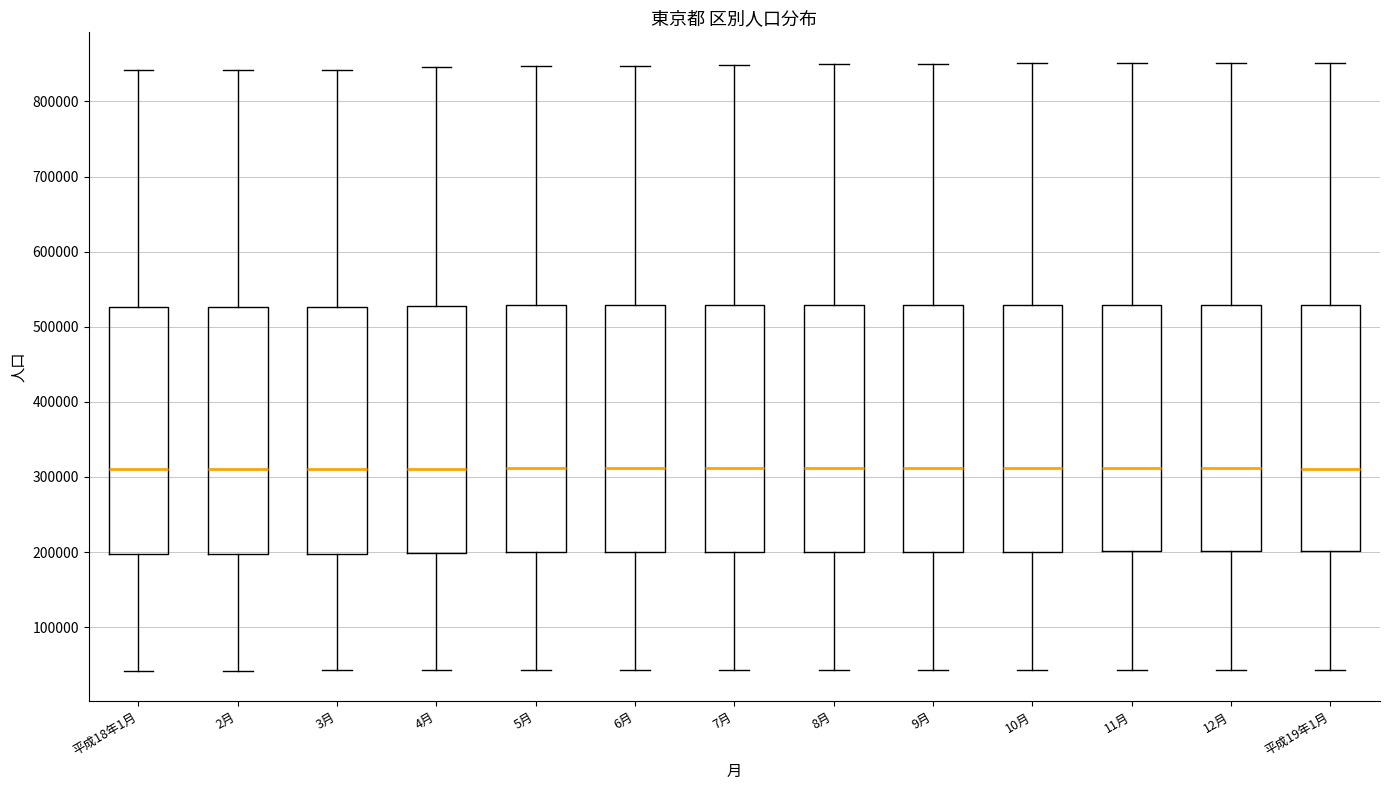

Reading left to right, transcribe this box plot: for each box, give where its median line is, the range the box spans, and where its two whiskers end, as read against the y-axis. The values are not printed on the chart, so give them approximately, as read against the axis.

平成18年1月: median 310000, box 200000 to 530000, whiskers 40000 to 840000
2月: median 310000, box 200000 to 530000, whiskers 40000 to 840000
3月: median 310000, box 200000 to 530000, whiskers 40000 to 840000
4月: median 310000, box 200000 to 530000, whiskers 40000 to 850000
5月: median 310000, box 200000 to 530000, whiskers 40000 to 850000
6月: median 310000, box 200000 to 530000, whiskers 40000 to 850000
7月: median 310000, box 200000 to 530000, whiskers 40000 to 850000
8月: median 310000, box 200000 to 530000, whiskers 40000 to 850000
9月: median 310000, box 200000 to 530000, whiskers 40000 to 850000
10月: median 310000, box 200000 to 530000, whiskers 40000 to 850000
11月: median 310000, box 200000 to 530000, whiskers 40000 to 850000
12月: median 310000, box 200000 to 530000, whiskers 40000 to 850000
平成19年1月: median 310000, box 200000 to 530000, whiskers 40000 to 850000